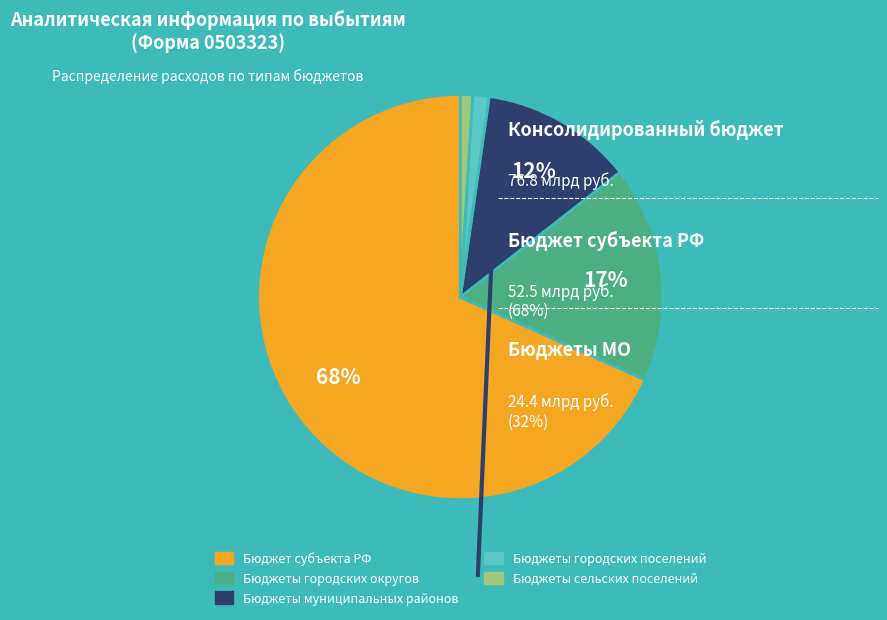

To the nearest percent, what is the average slice percentage?

20%